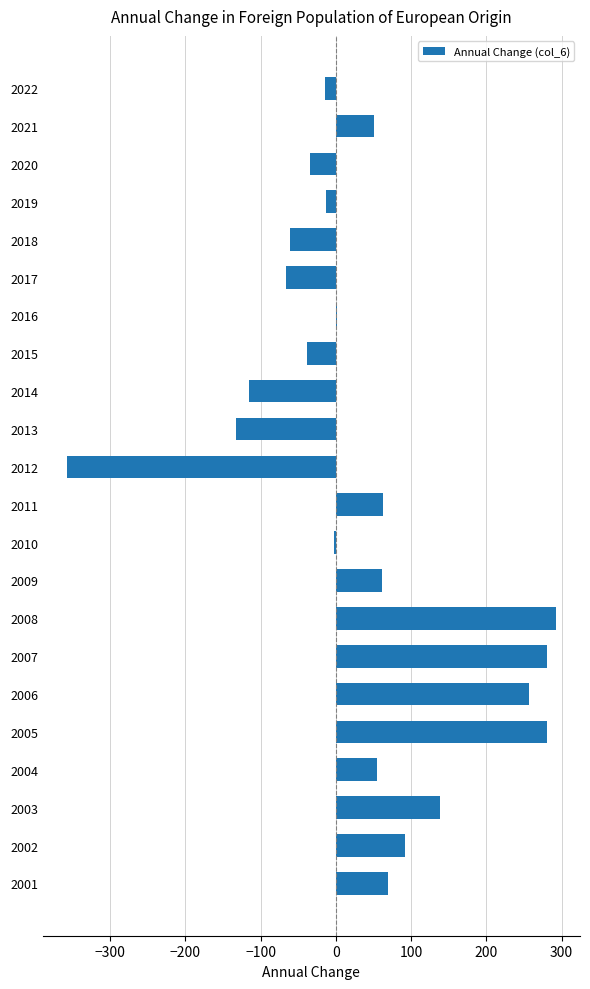

How many distinct data groups are displayed?

1